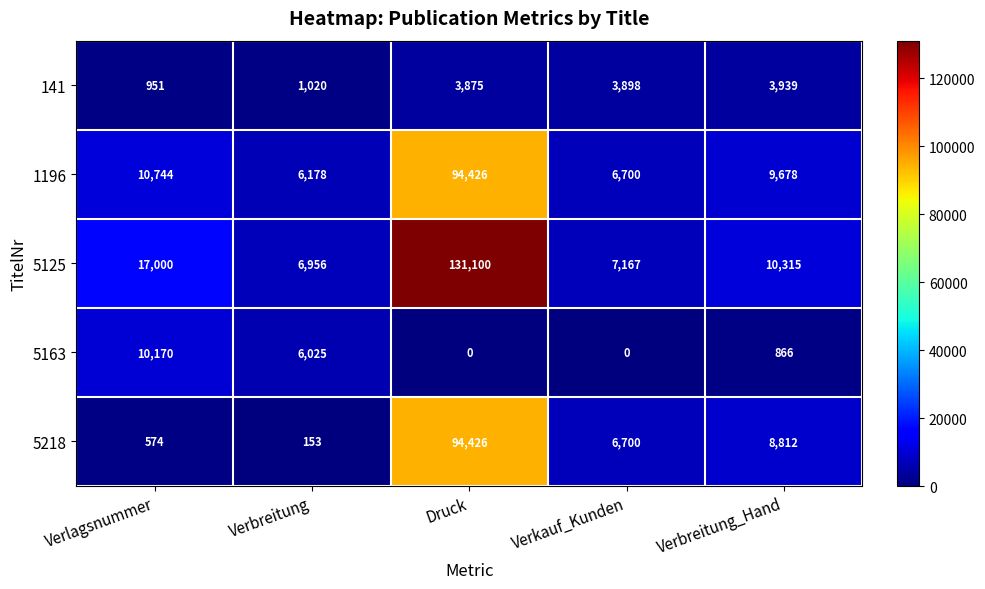

What is the total value across all series at Verkauf_Kunden?

24465